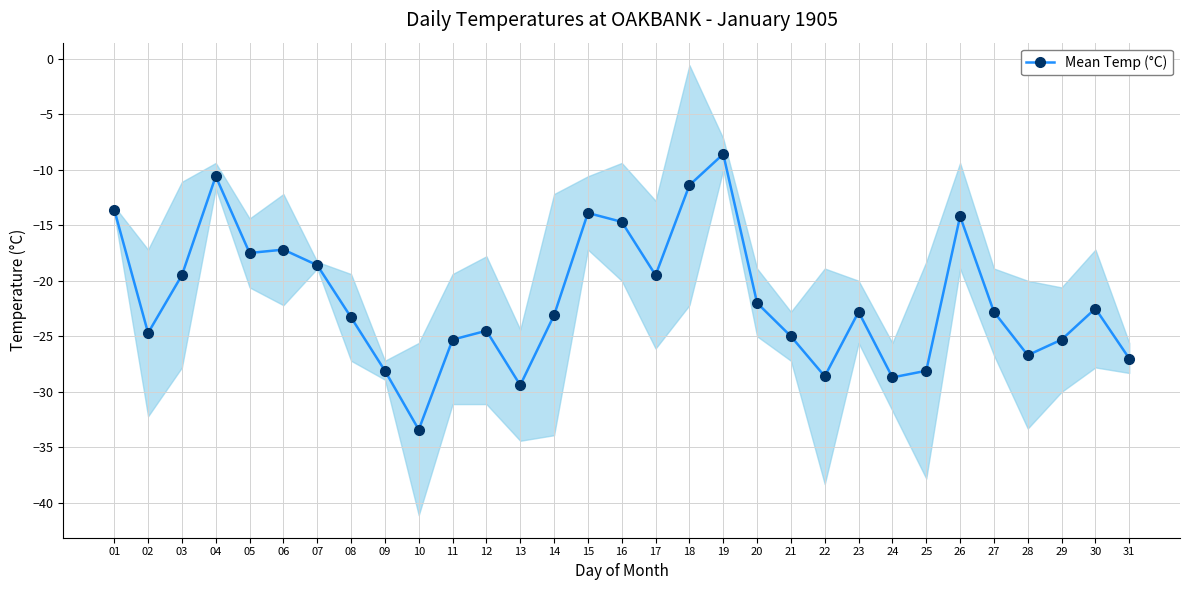

True or false: the data shows -26.7 at 28.

True